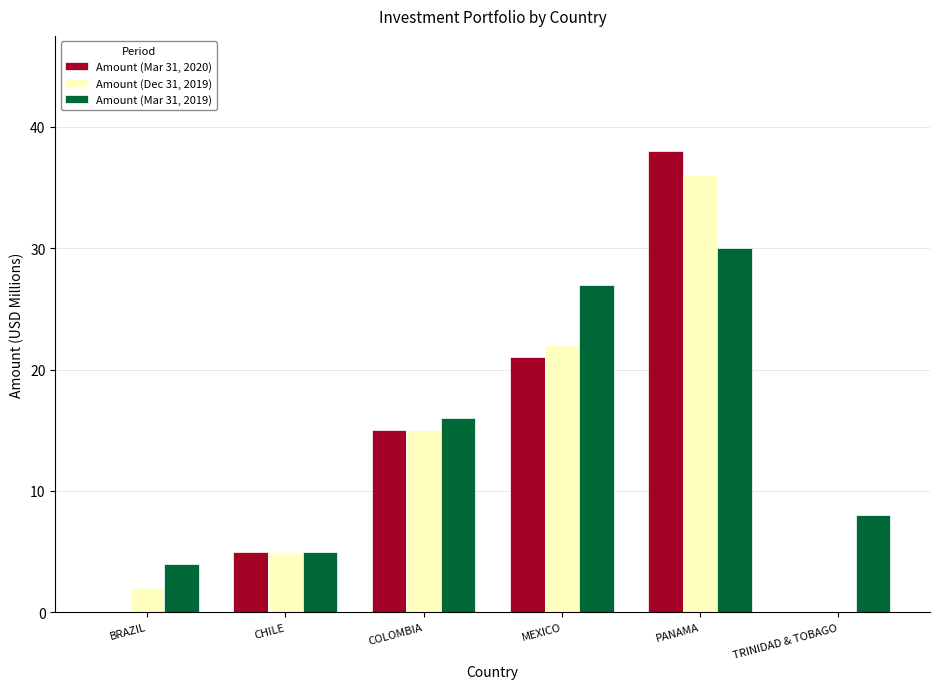

At which category is the sum across all series the highest?

PANAMA